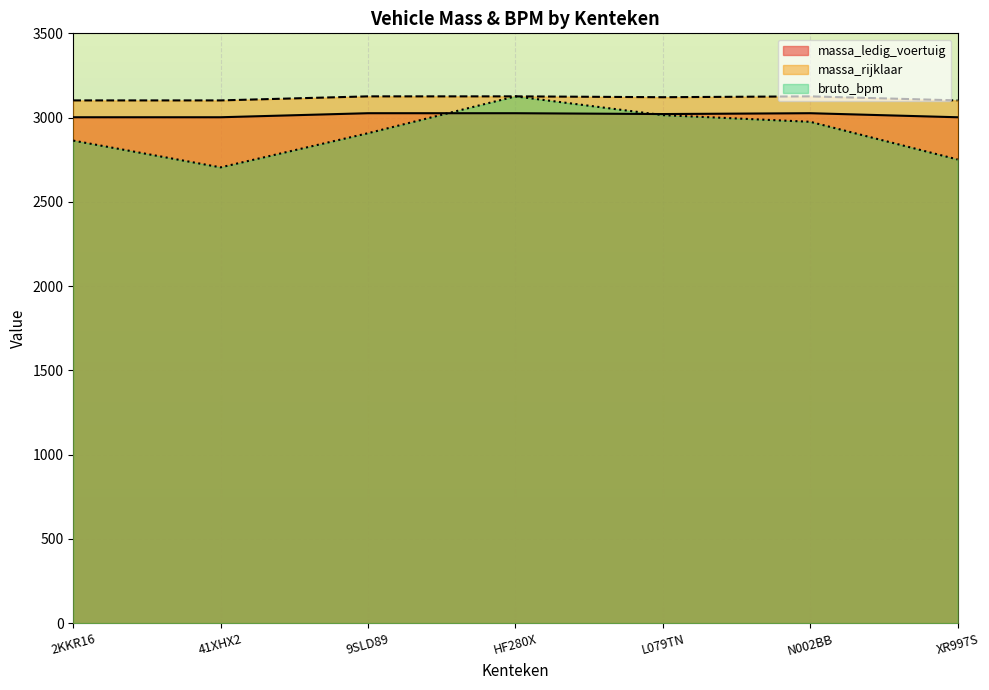

What position from the left is 41XHX2?

2